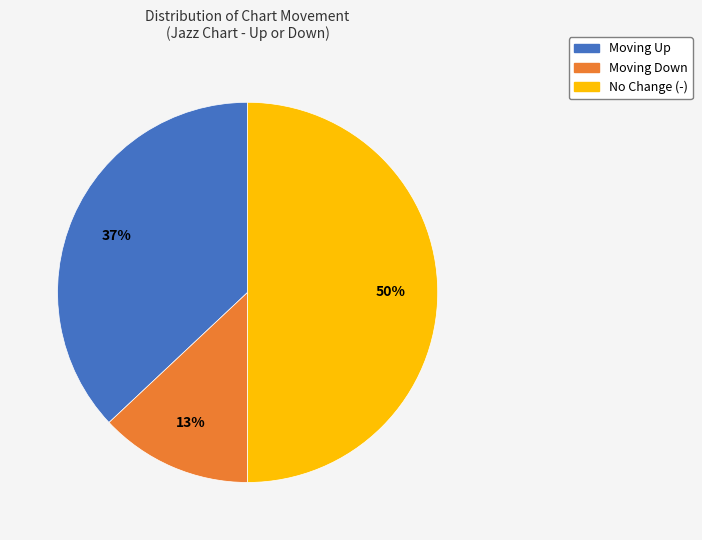

To the nearest percent, what is the difference between the largest and smallest slice percentages?

37%